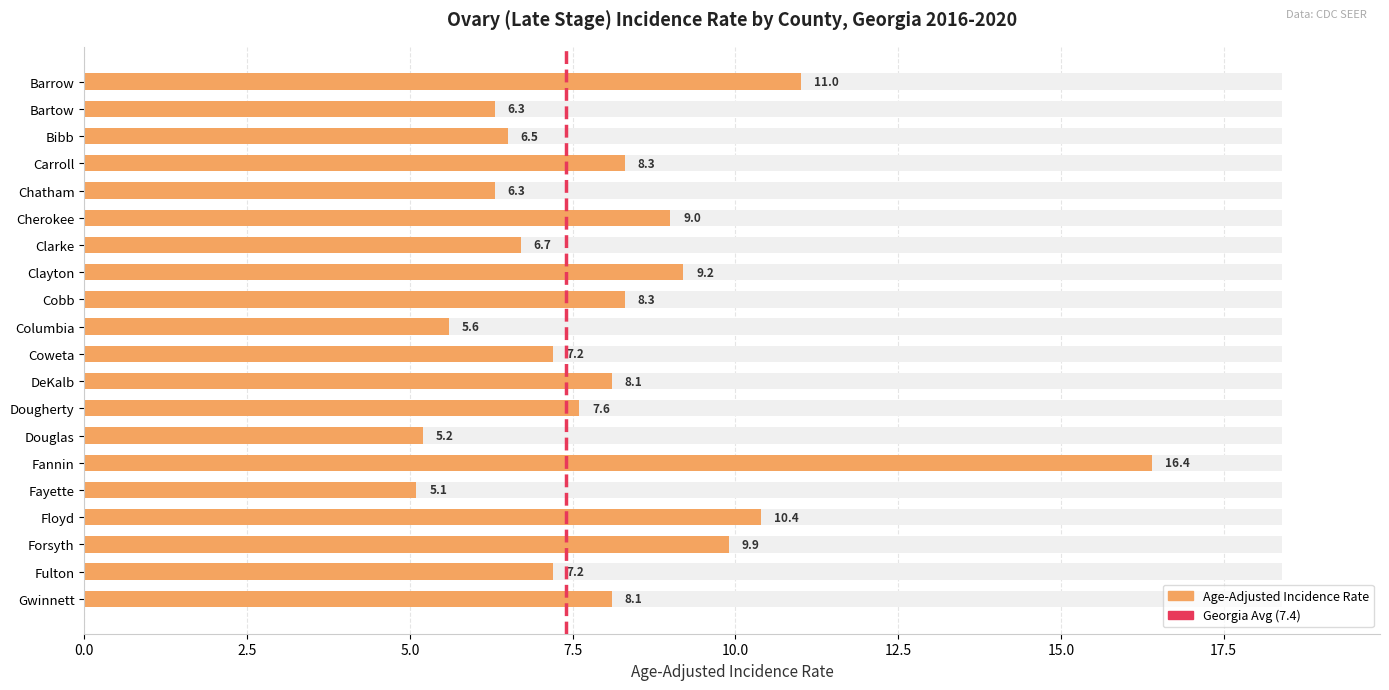

Reading left to right, extract all data points from this chart.

Barrow=11.0	Bartow=6.3	Bibb=6.5	Carroll=8.3	Chatham=6.3	Cherokee=9.0	Clarke=6.7	Clayton=9.2	Cobb=8.3	Columbia=5.6	Coweta=7.2	DeKalb=8.1	Dougherty=7.6	Douglas=5.2	Fannin=16.4	Fayette=5.1	Floyd=10.4	Forsyth=9.9	Fulton=7.2	Gwinnett=8.1